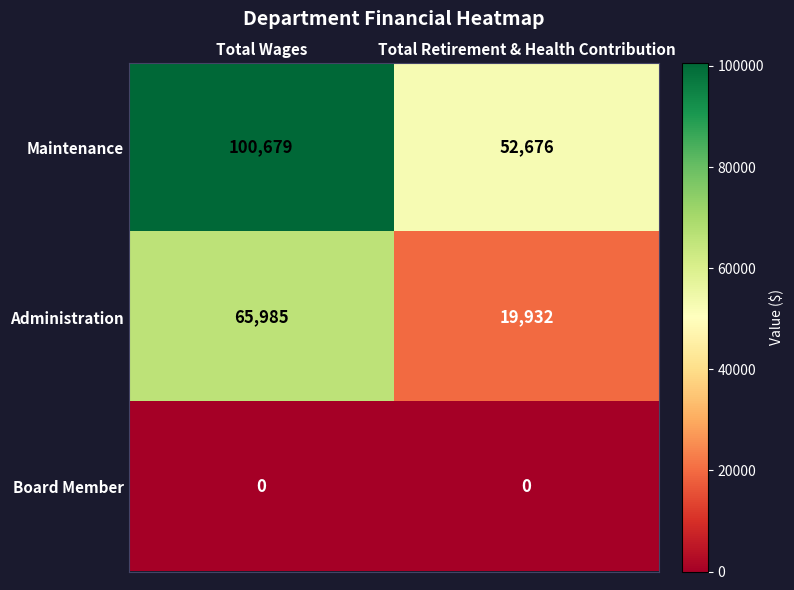

What is the spread (max minus min) of values at Total Retirement & Health Contribution?

52676